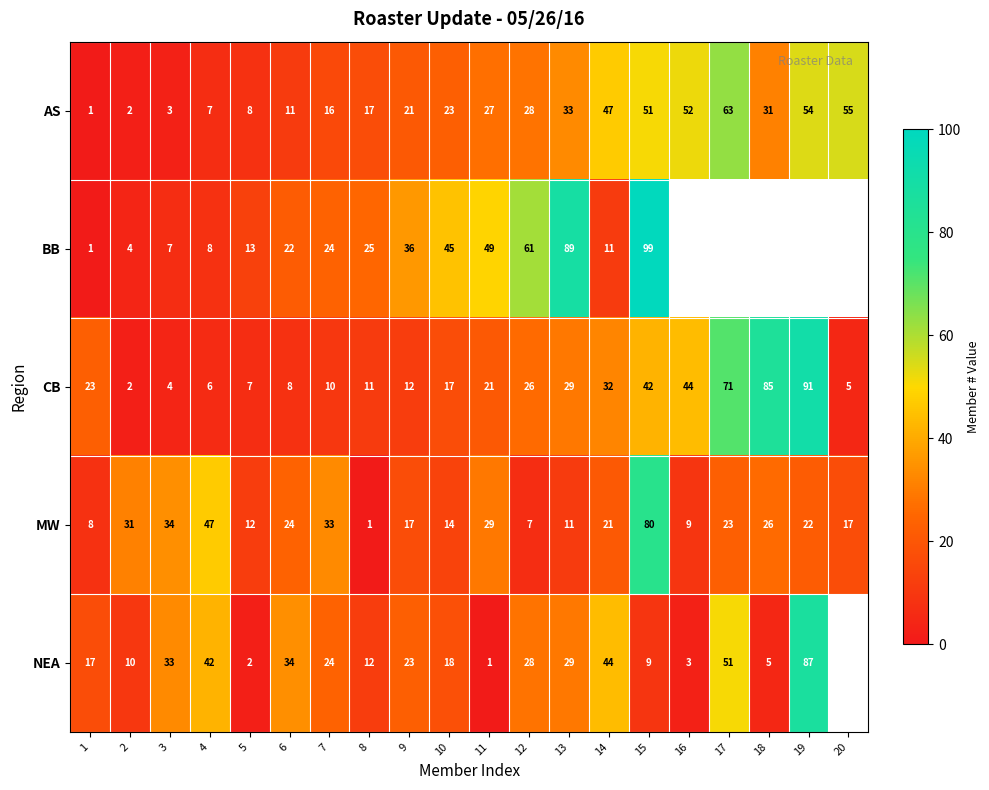

List the labels in order of CB value, largest first.

19, 18, 17, 16, 15, 14, 13, 12, 1, 11, 10, 9, 8, 7, 6, 5, 4, 20, 3, 2